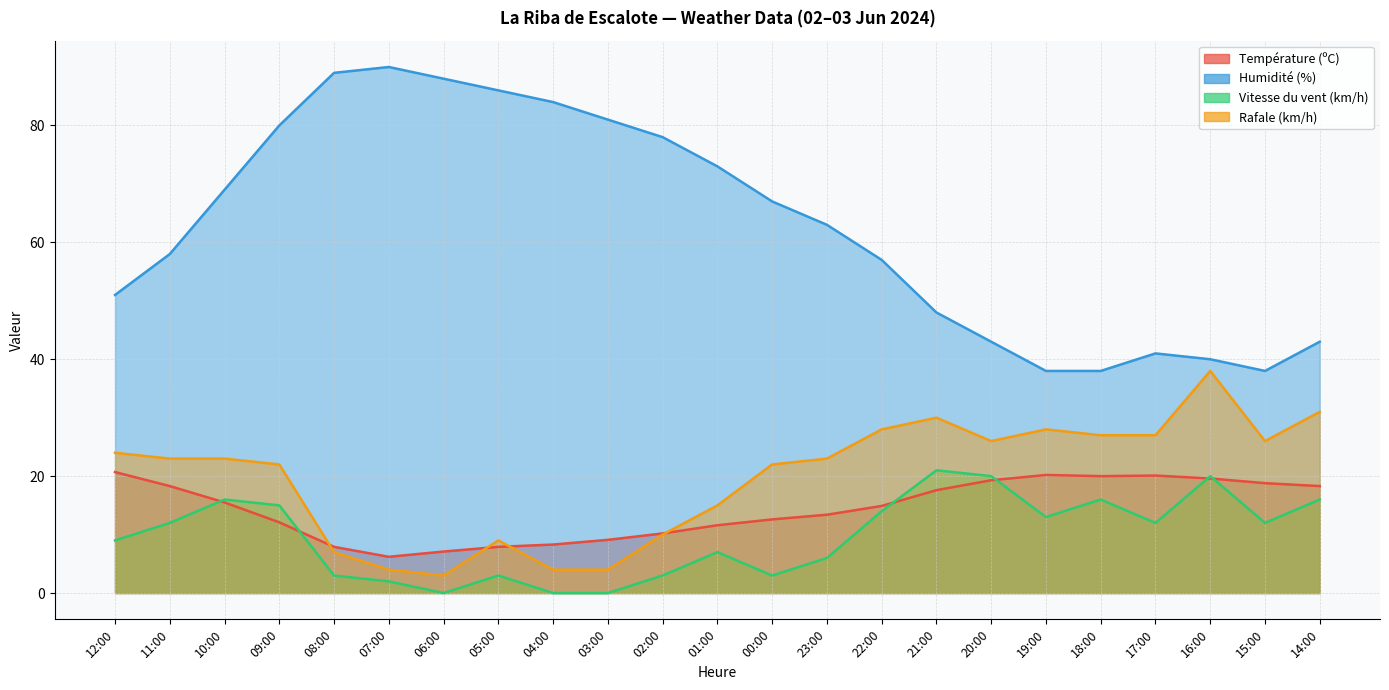

At which label does Vitesse du vent (km/h) reach its minimum?

06:00